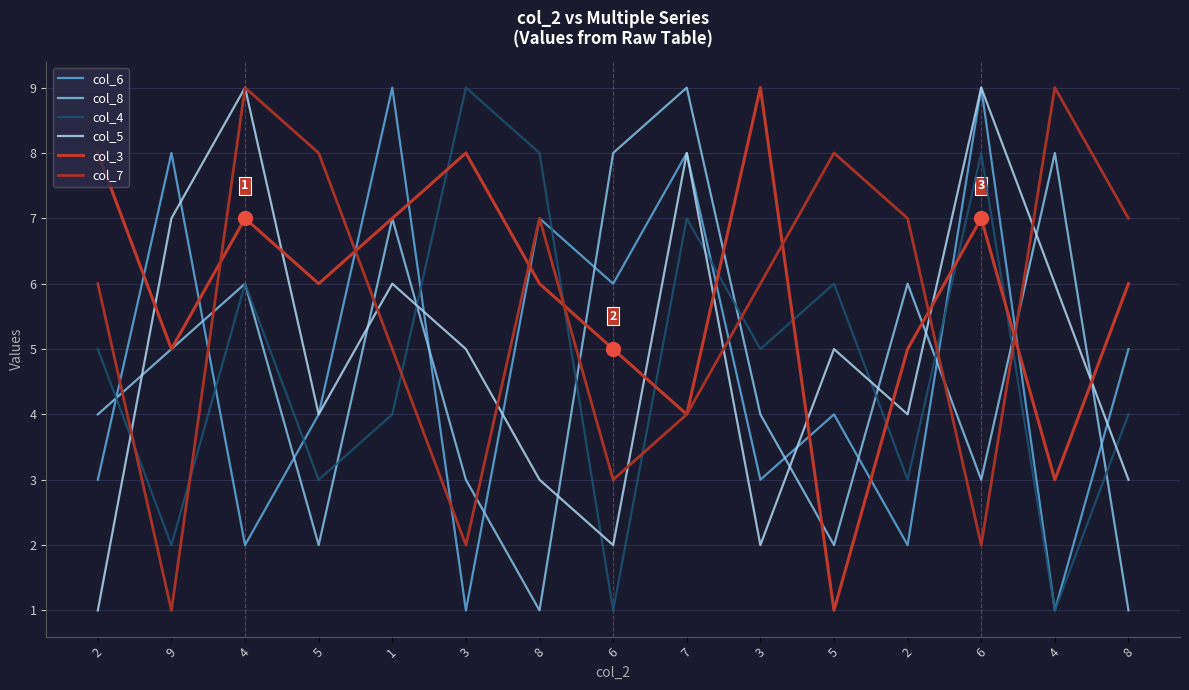

Reading right to left, extract all data points from this chart.

col_6: 8=5	4=1	6=9	2=2	5=4	3=3	7=8	6=6	8=7	3=1	1=9	5=4	4=2	9=8	2=3
col_8: 8=1	4=8	6=3	2=6	5=2	3=4	7=9	6=8	8=1	3=3	1=7	5=2	4=6	9=5	2=4
col_4: 8=4	4=1	6=8	2=3	5=6	3=5	7=7	6=1	8=8	3=9	1=4	5=3	4=6	9=2	2=5
col_5: 8=3	4=6	6=9	2=4	5=5	3=2	7=8	6=2	8=3	3=5	1=6	5=4	4=9	9=7	2=1
col_3: 8=6	4=3	6=7	2=5	5=1	3=9	7=4	6=5	8=6	3=8	1=7	5=6	4=7	9=5	2=8
col_7: 8=7	4=9	6=2	2=7	5=8	3=6	7=4	6=3	8=7	3=2	1=5	5=8	4=9	9=1	2=6